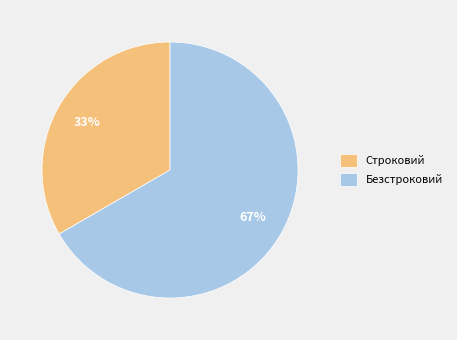

Rank the categories by value from lowest to highest.

Строковий, Безстроковий